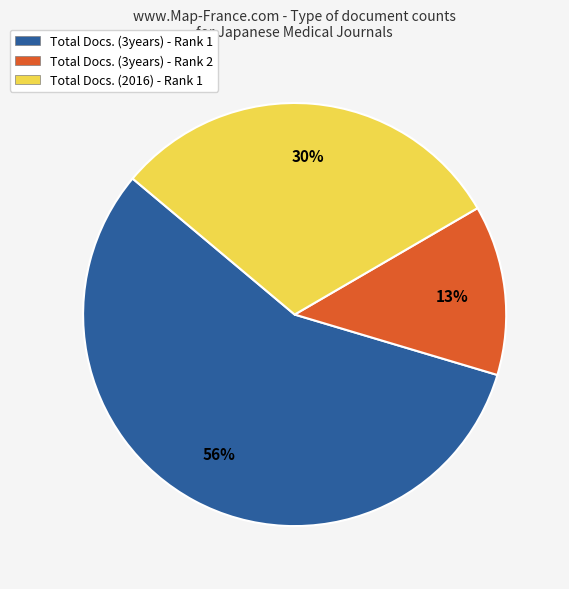

Approximately how many times larger is the value at Total Docs. (3years) - Rank 2 compared to Total Docs. (2016) - Rank 1?

0.4